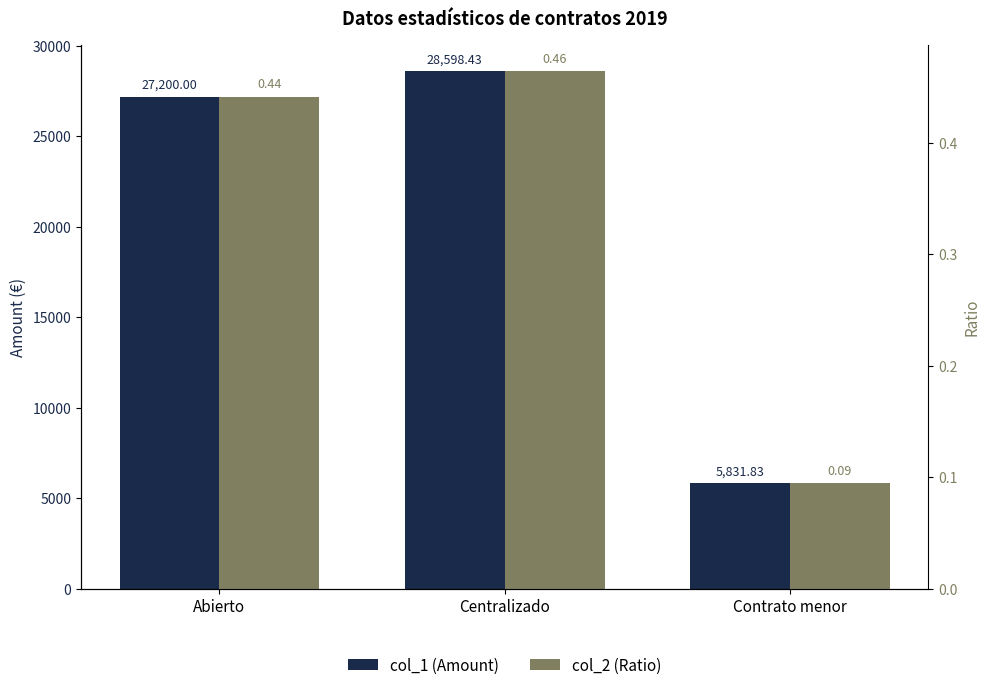

True or false: col_1 (Amount) has a value of 16113.9 at Abierto.

False